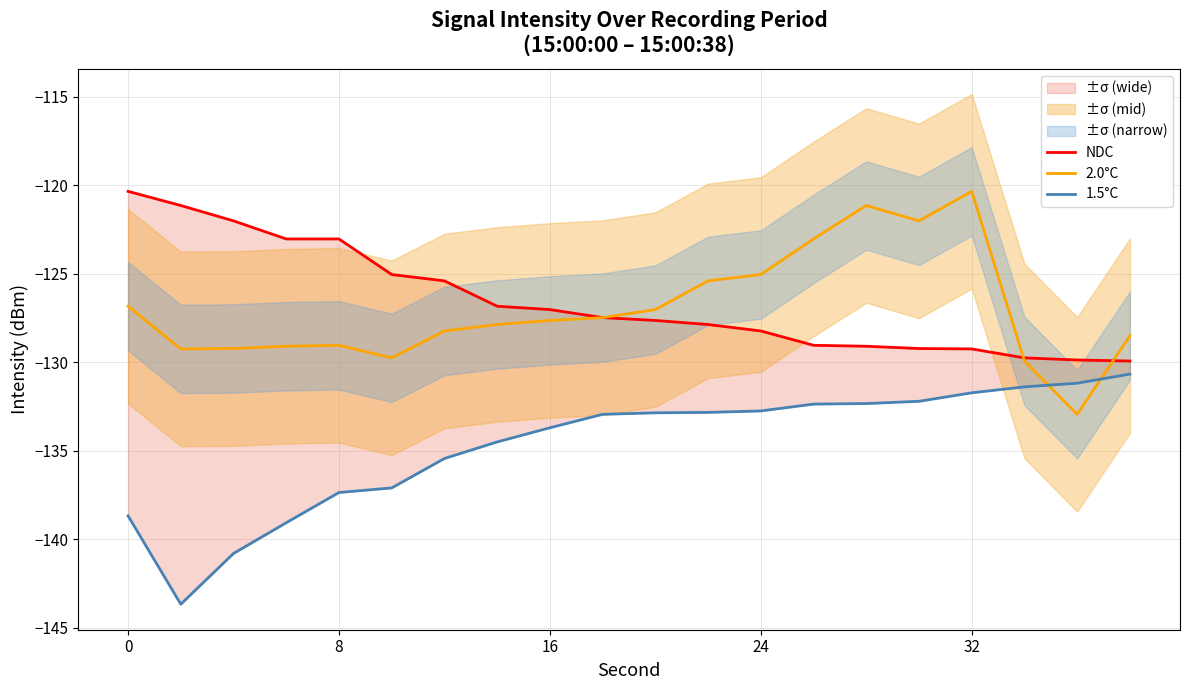

What is the average value of the NDC series?

-126.6